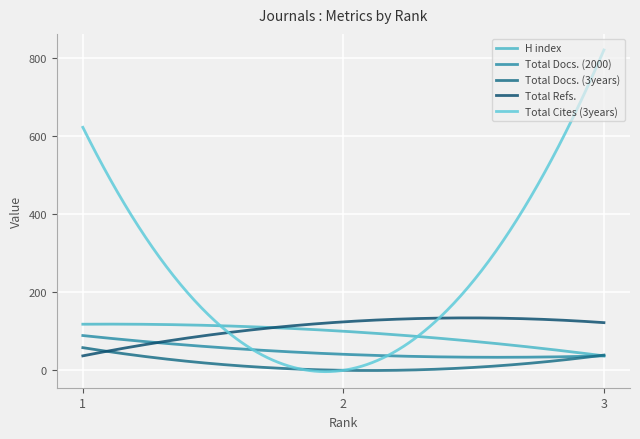

Does the chart display data point markers on the line(s)?

No